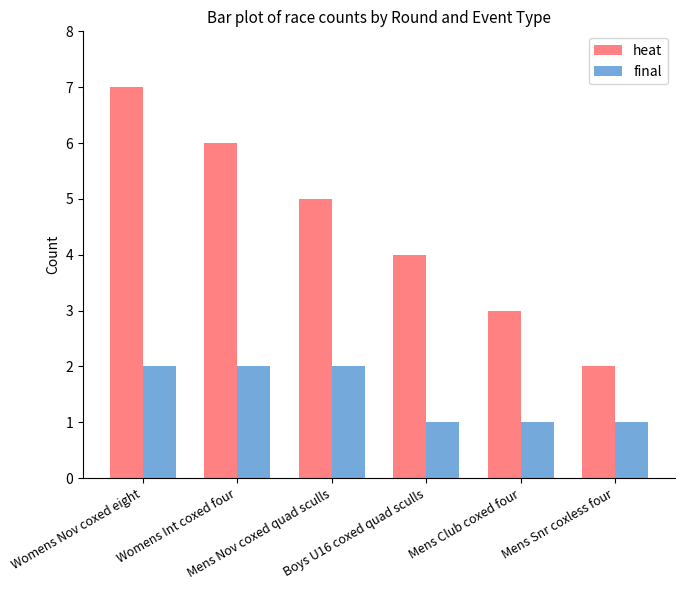

What is the value of the final bar at the 1st from the left?

2